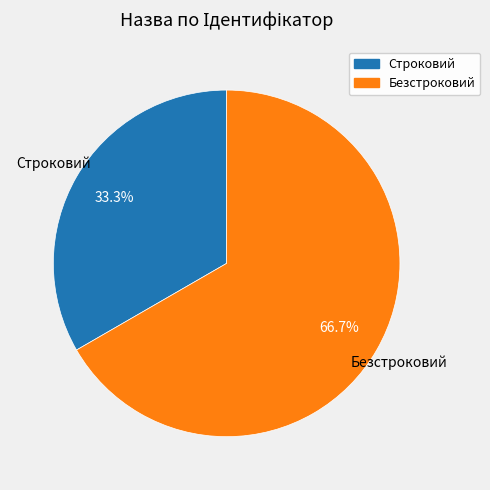

To the nearest percent, what portion does Безстроковий represent?

67%